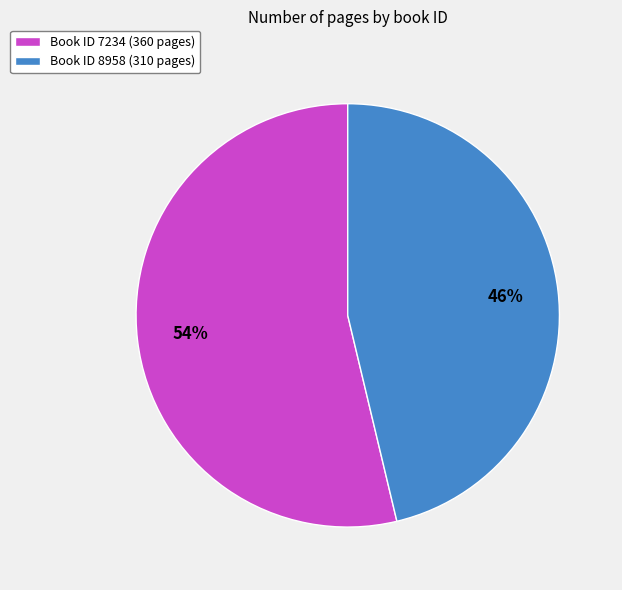

How many segments does this pie chart have?

2